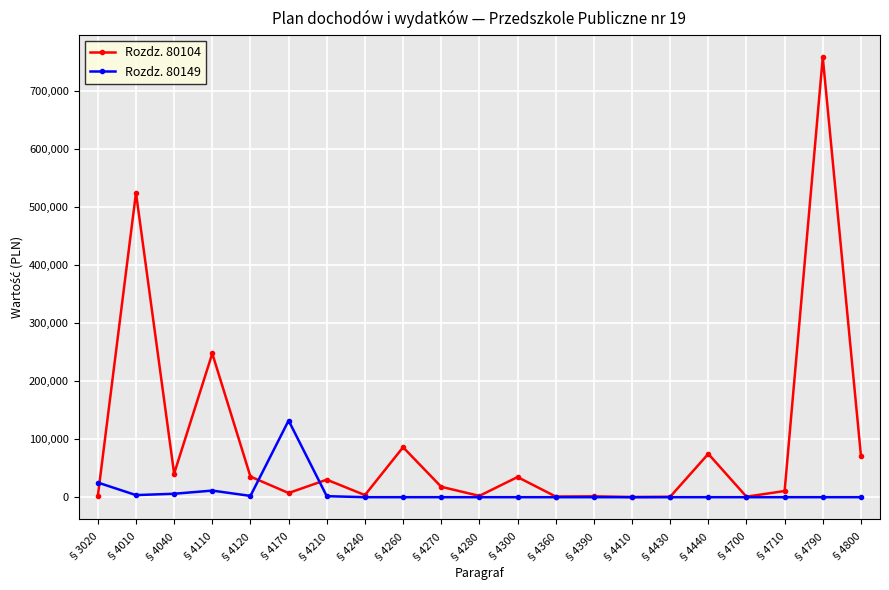

What is the difference between the second highest and second lowest values in the Rozdz. 80149 series?

25273